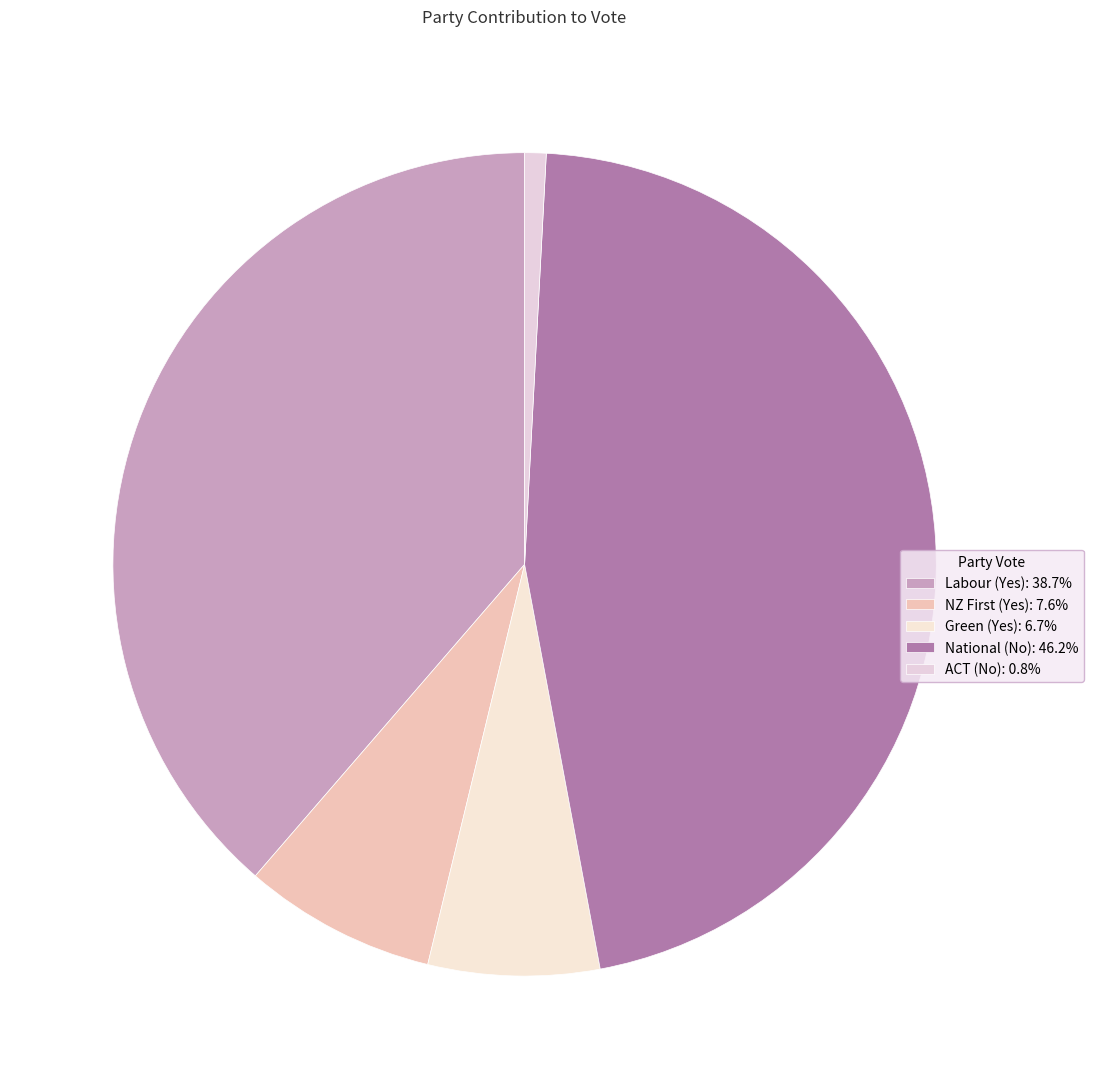

To the nearest percent, what is the difference between the National (No) and Labour (Yes) slice percentages?

8%